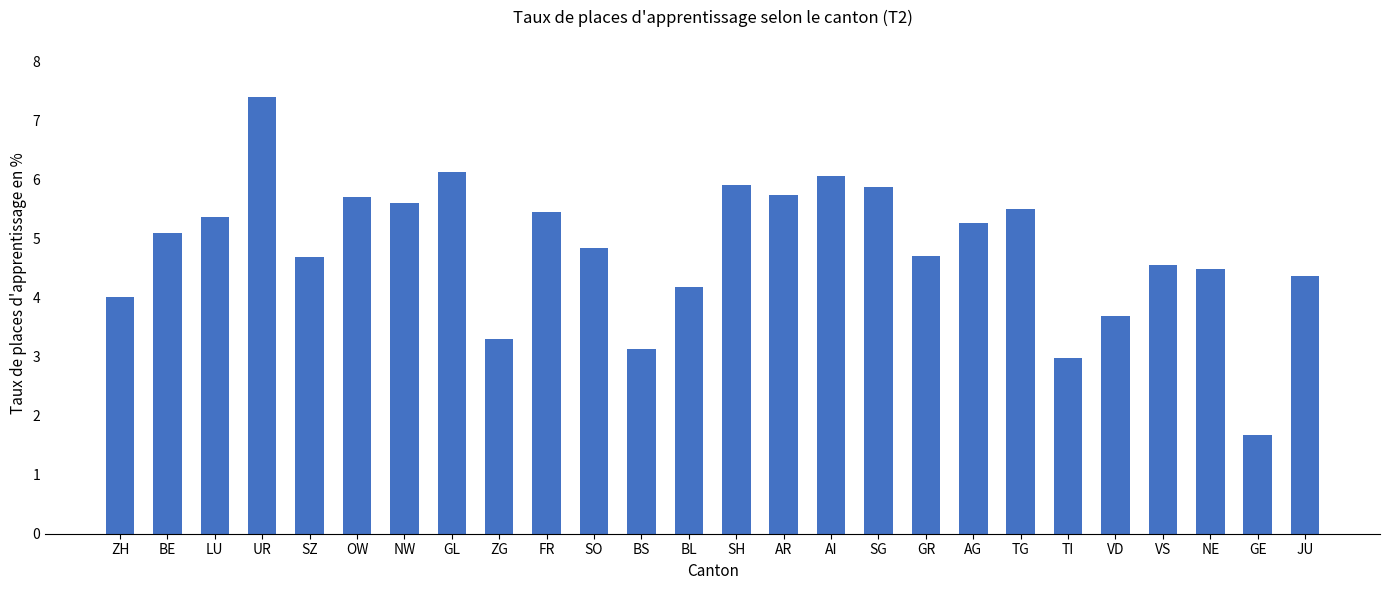

At which category does the chart reach its minimum across all series?

GE